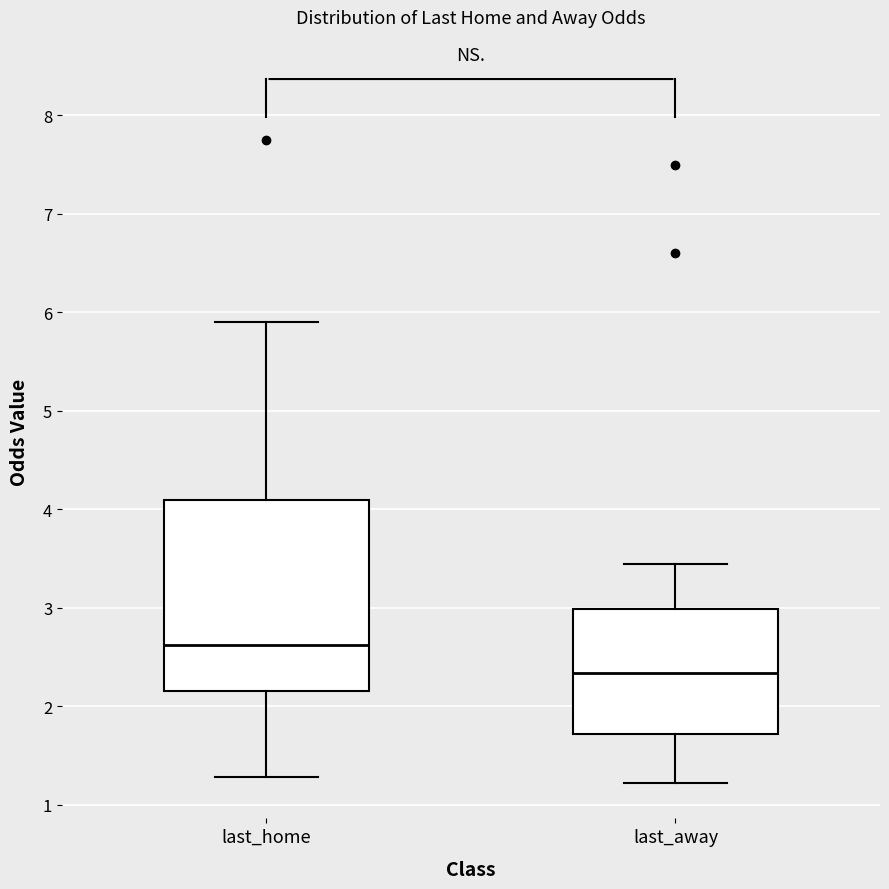

Reading left to right, transcribe this box plot: for each box, give where its median line is, the range the box spans, and where its two whiskers end, as read against the y-axis. The values are not printed on the chart, so give them approximately, as read against the axis.

last_home: median 2.6, box 2.2 to 4.1, whiskers 1.3 to 5.9
last_away: median 2.3, box 1.7 to 3.0, whiskers 1.2 to 3.5